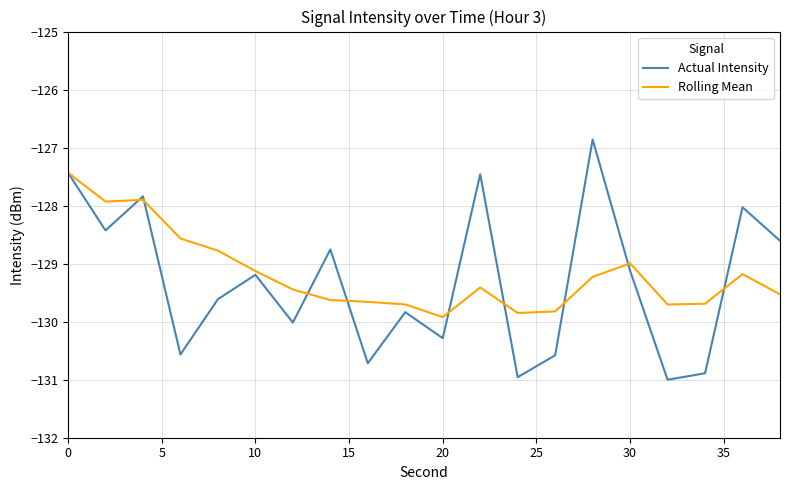

List the series in order of their peak value, lowest first.

Rolling Mean, Actual Intensity